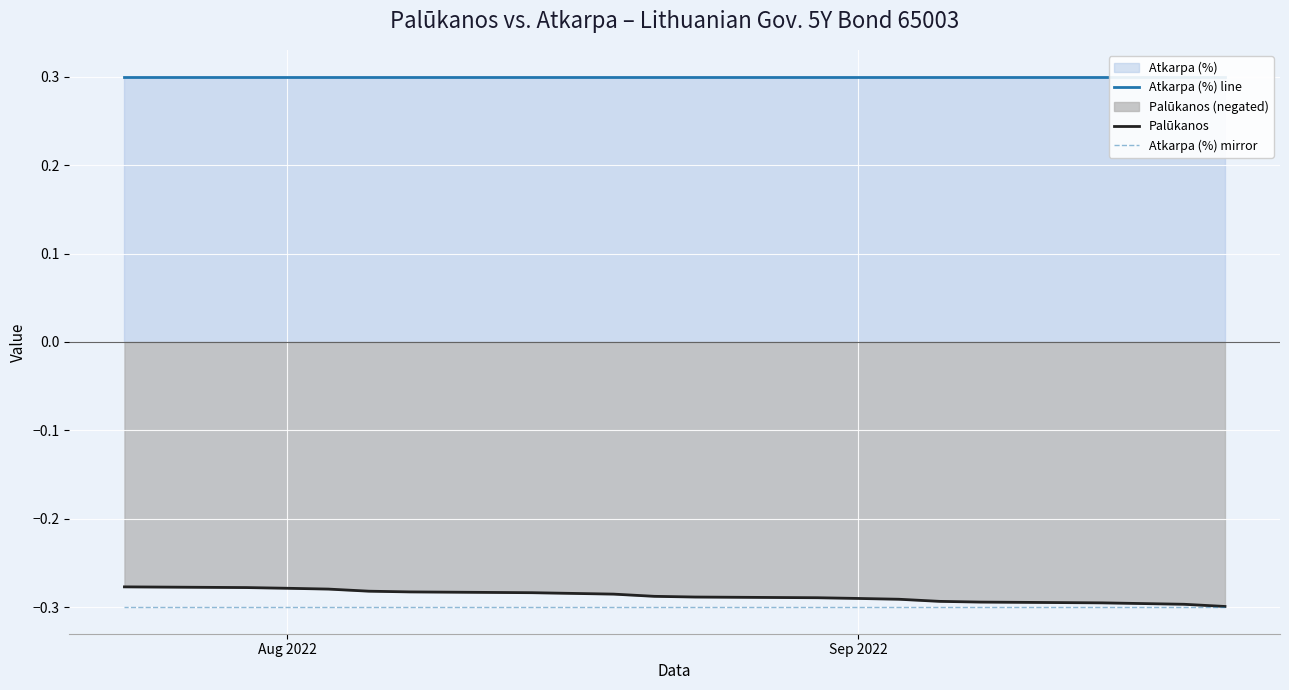

Is the value of Palūkanos at 9 greater than the value of Atkarpa (%) mirror at 11?

Yes